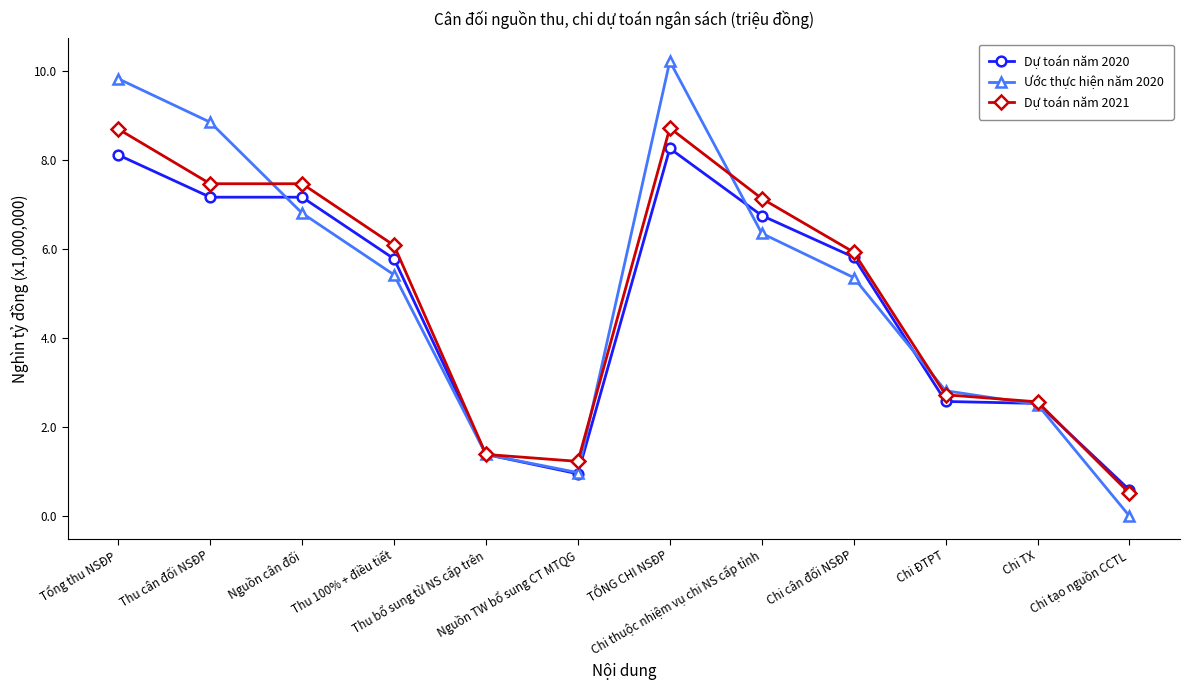

The value of Ước thực hiện năm 2020 at Thu 100% + điều tiết is 8.3. True or false?

False